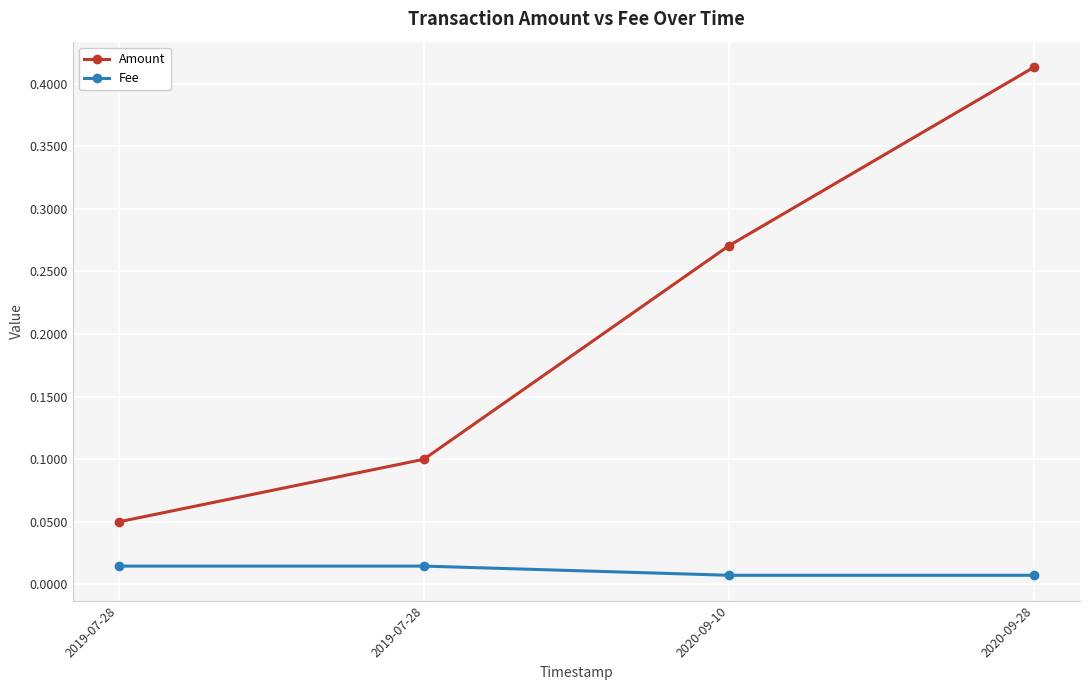

Rank the series by their average value, from highest to lowest.

Amount, Fee